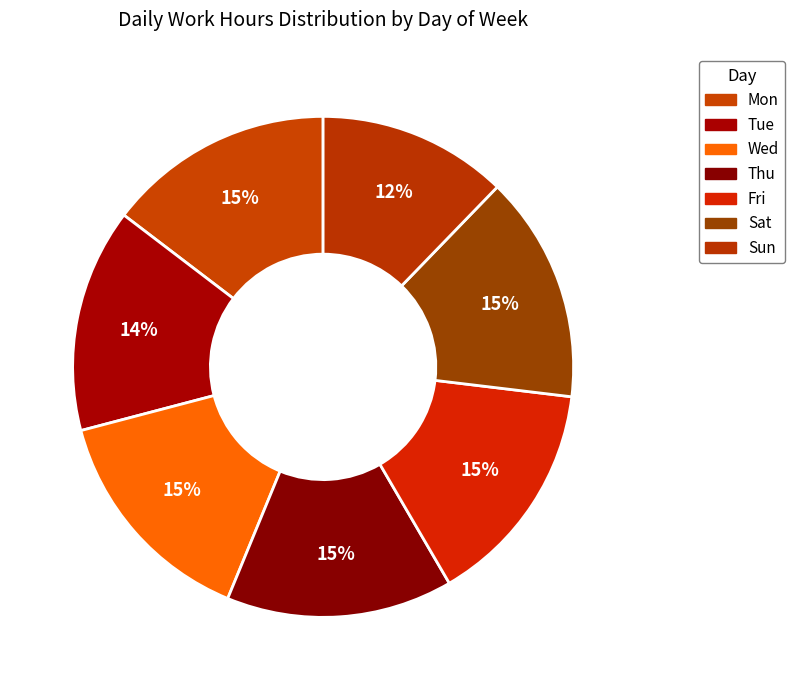

To the nearest percent, what is the combined percentage of Mon and Fri?

29%